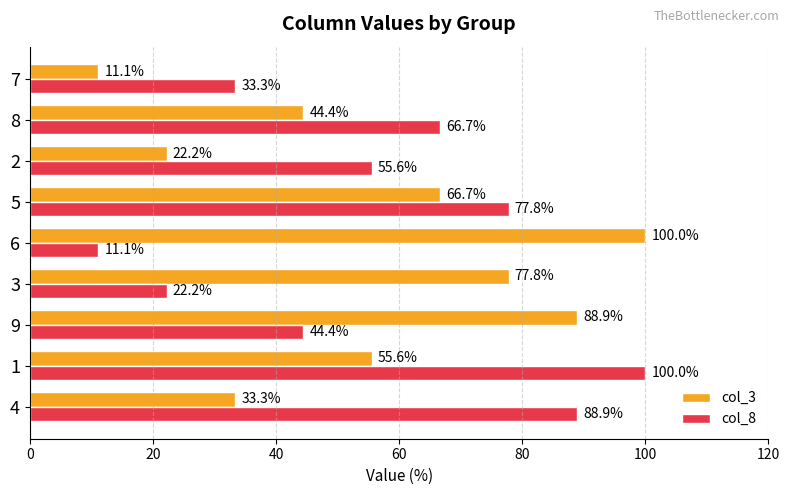

How many data points in col_8 are less than 55?

4